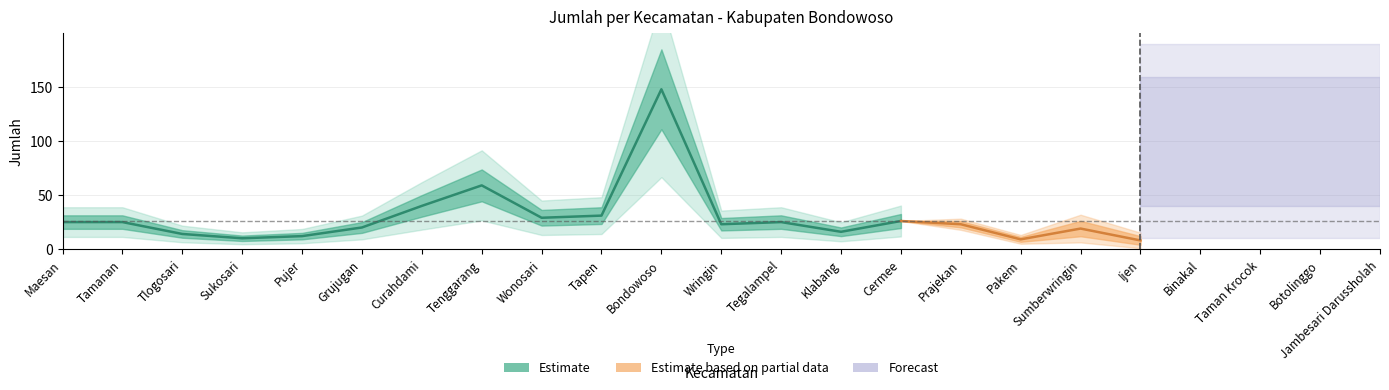

Which label corresponds to the largest value in the chart?

Bondowoso